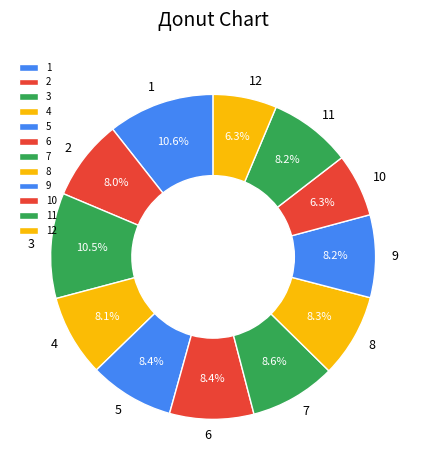

To the nearest percent, what is the average slice percentage?

8%